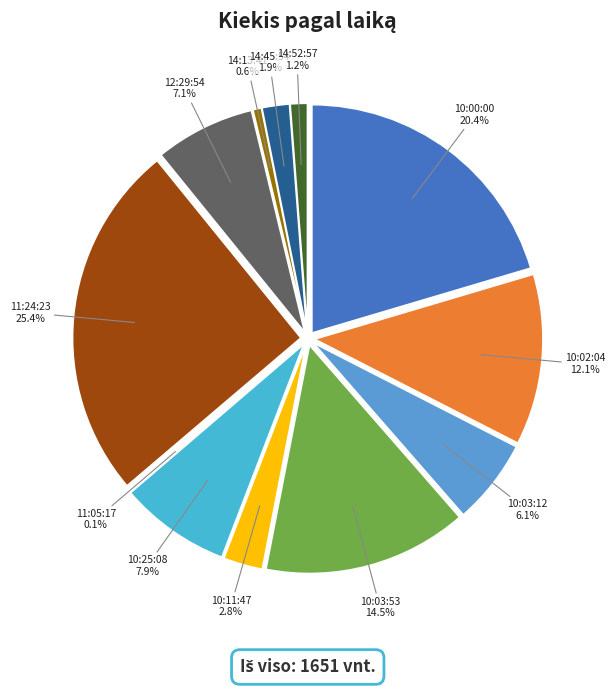

To the nearest percent, what portion does 10:25:08 represent?

8%